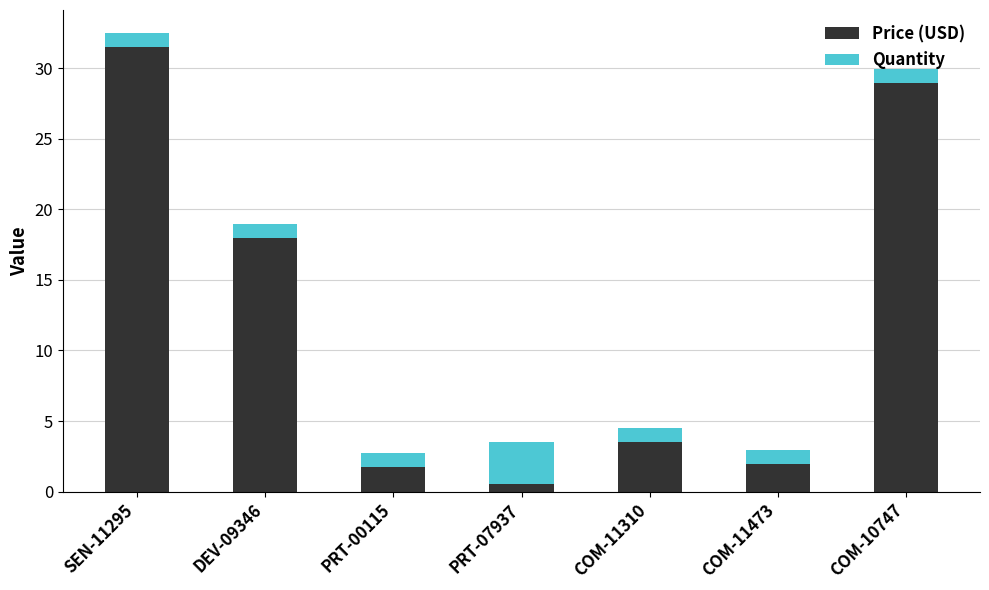

What is the sum of all Price (USD) values?

86.2